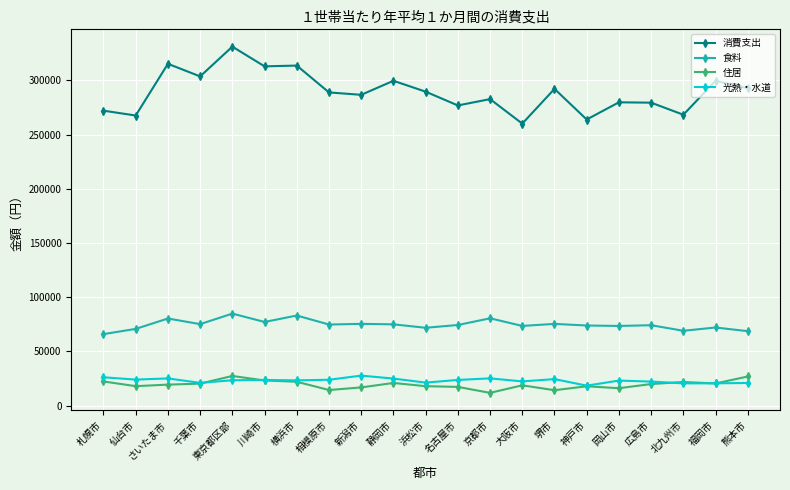

What is the value of the 食料 point at the 20th from the left?

72020